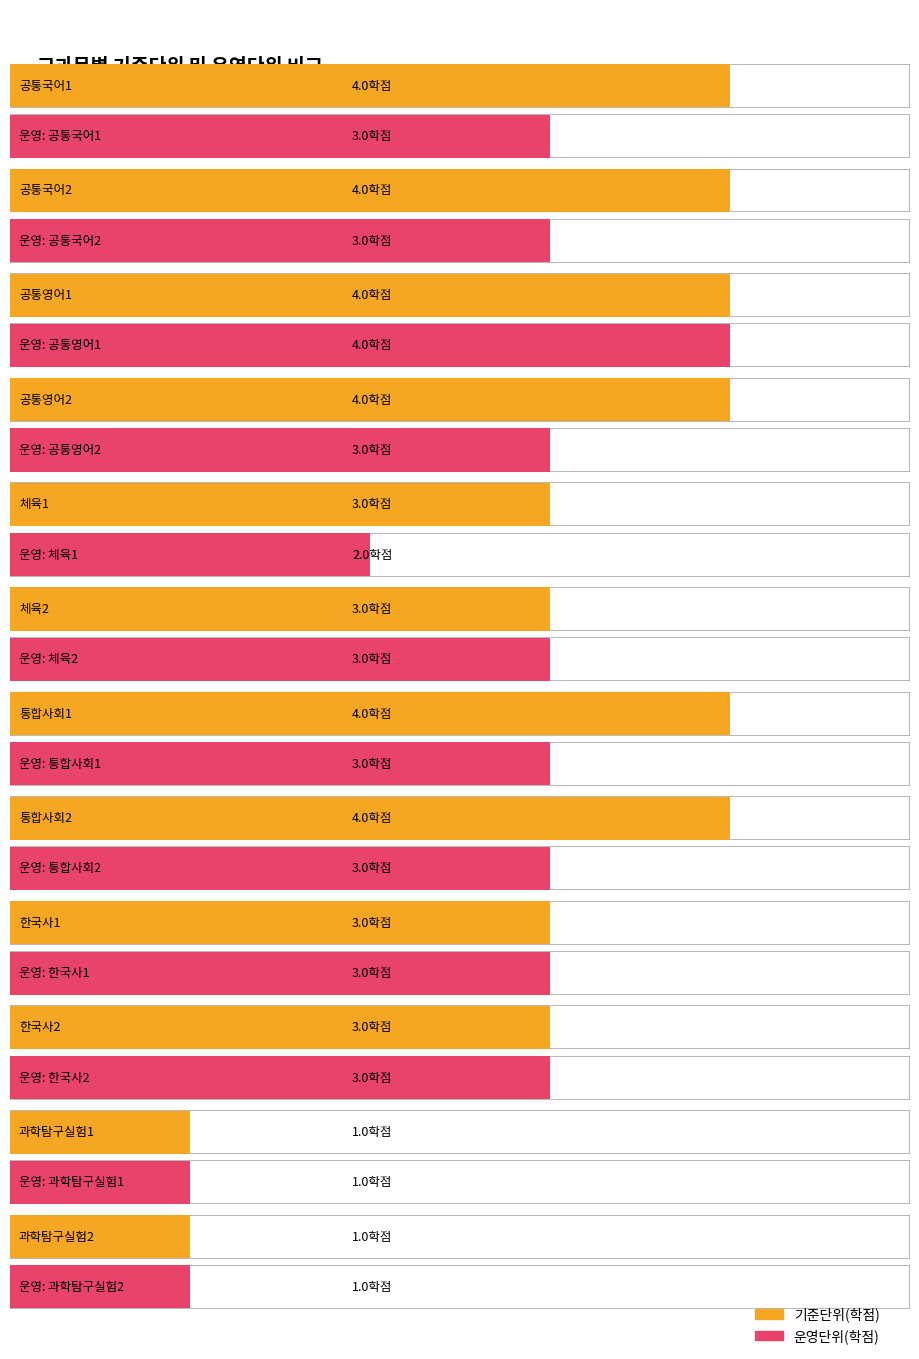

What is the approximate value of 운영단위(학점) at 공통국어2?

3